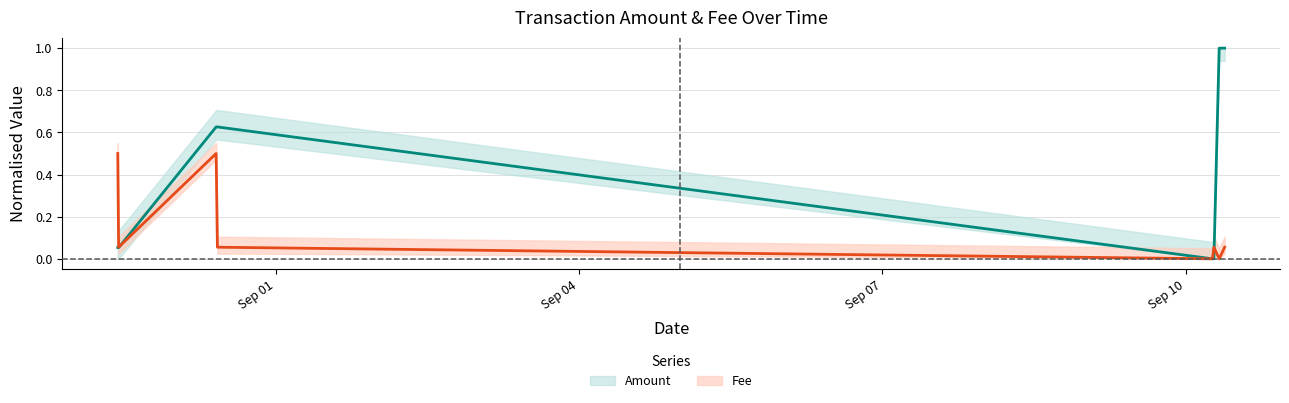

At which label is Amount closest to 0?

2021-09-10 06:42